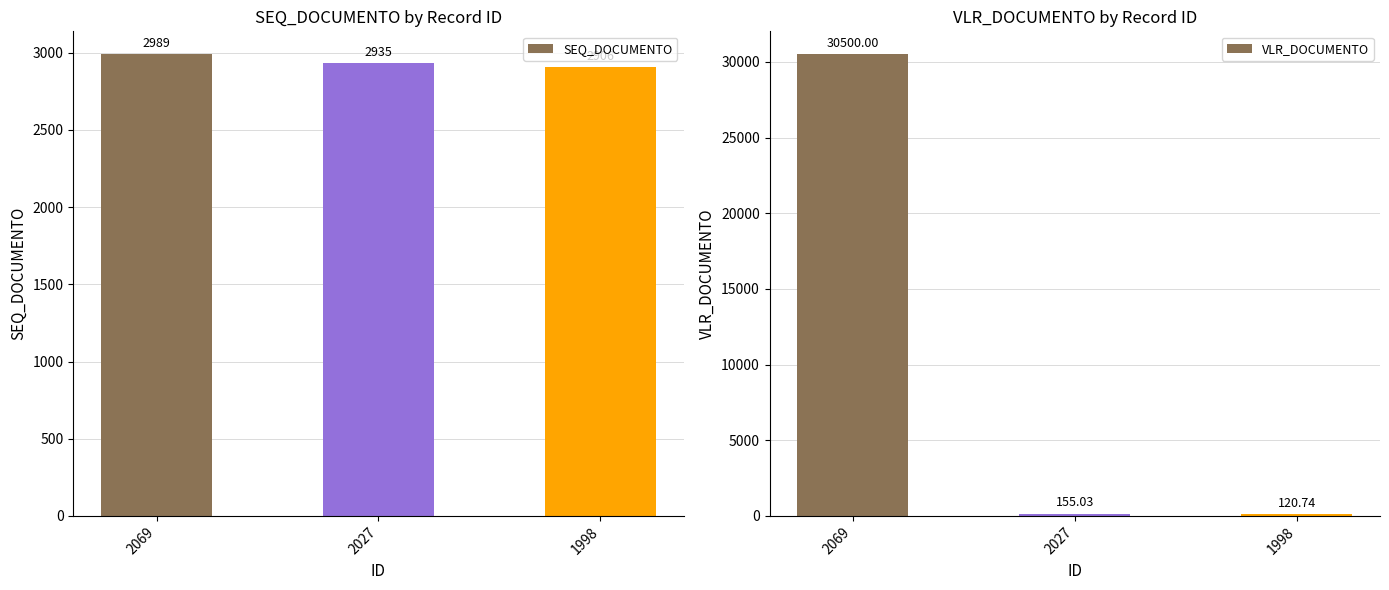

Between 2069 and 1998, which is larger?

2069